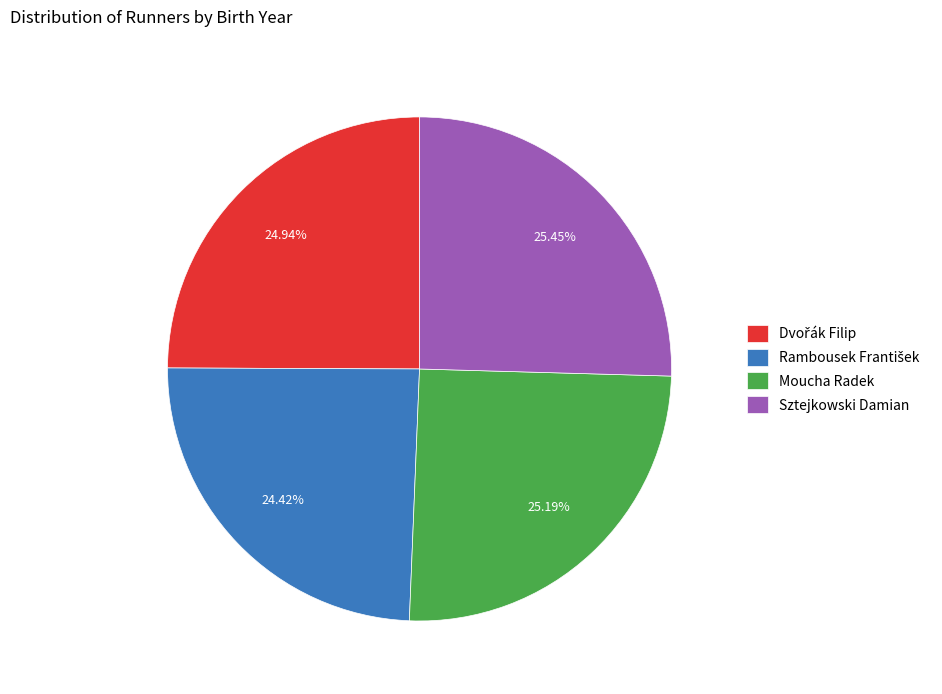

True or false: Sztejkowski Damian accounts for 19% of the total.

False